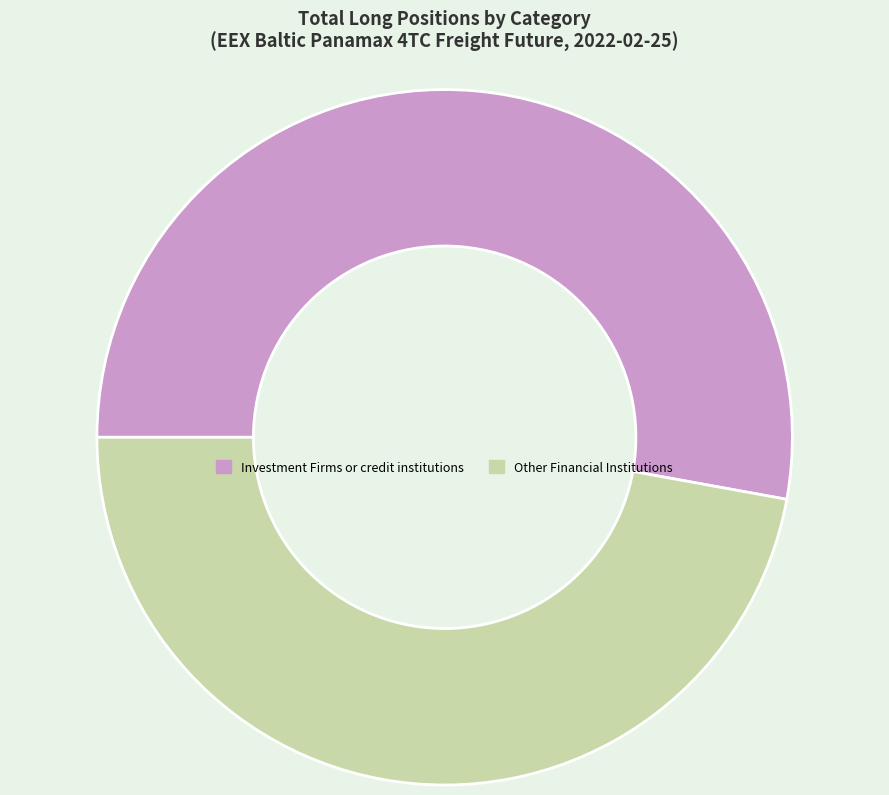

Does Investment Firms or credit institutions represent more than half of the total?

Yes